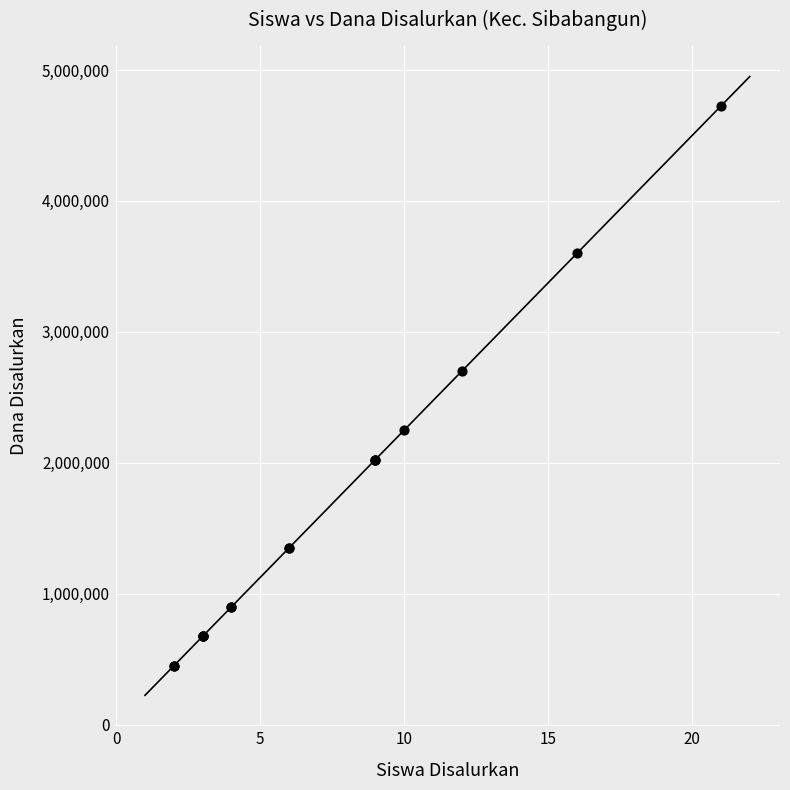

What Y value in the scatter plot is closest to 2587500?

2700000